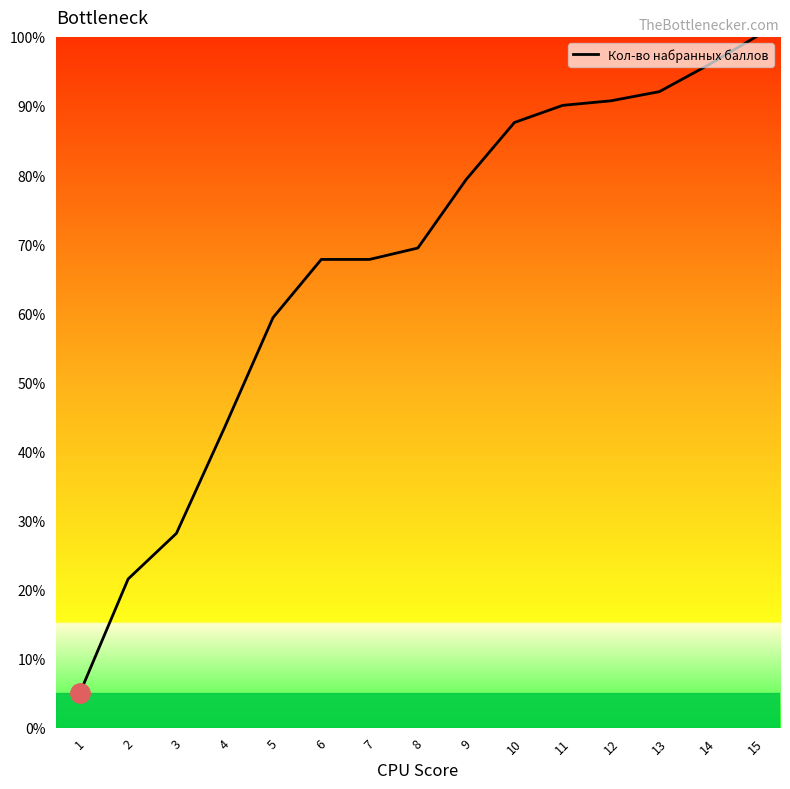

What is the approximate value at 11?

90.1